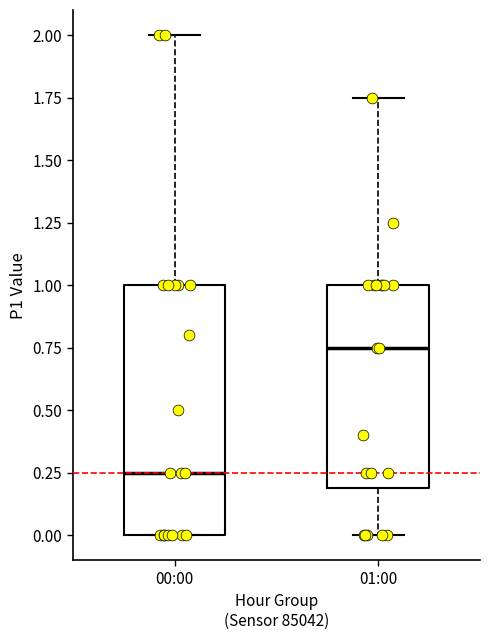

Comparing the boxes themselves (not the whiskers), which one is the tallest?

00:00